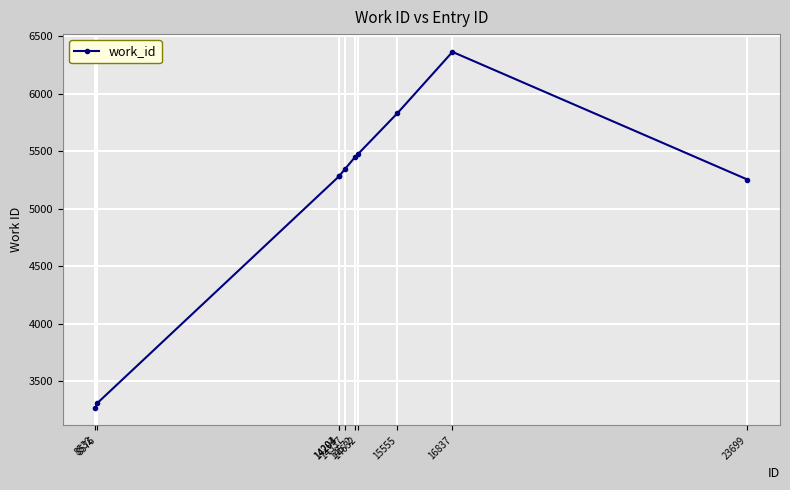

What is the change in value from 14632 to 15555?

+358